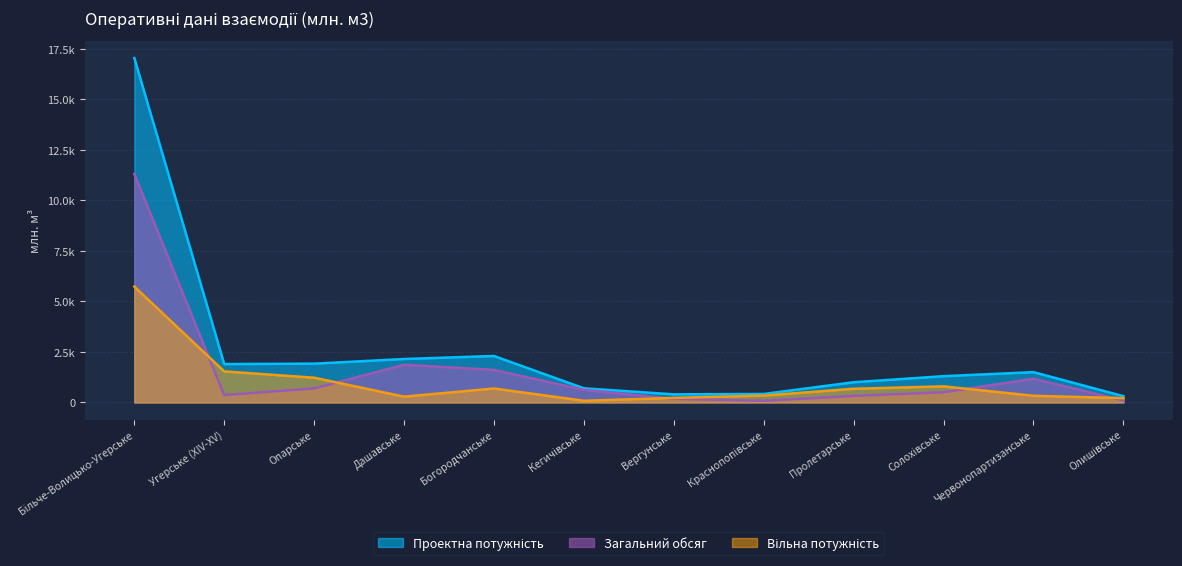

What are all the series names shown in the legend?

Проектна потужність, Загальний обсяг, Вільна потужність